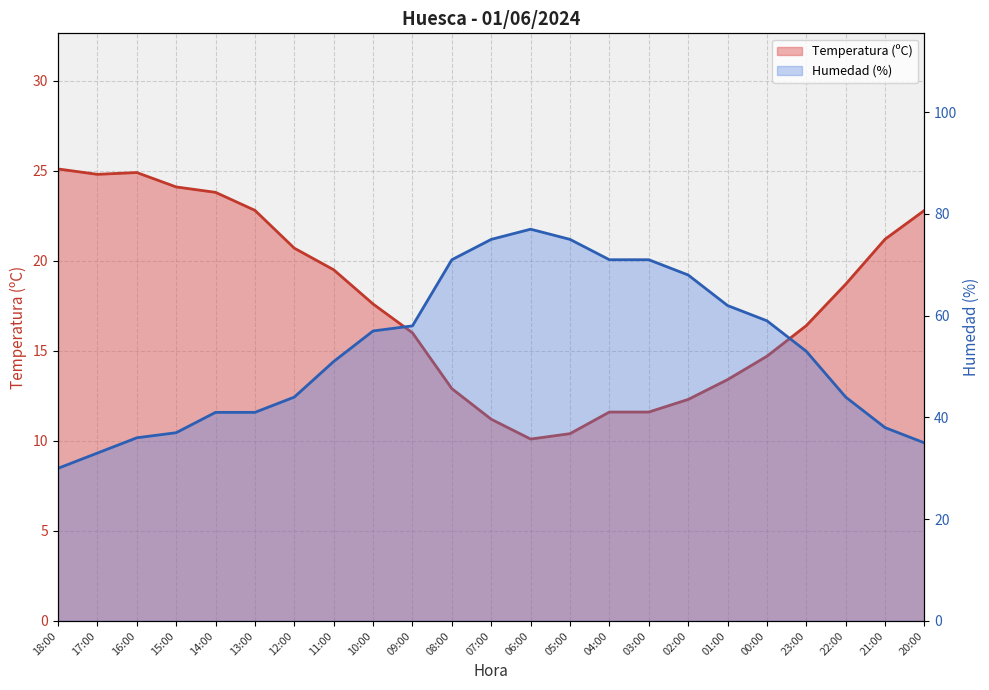

At which label is Temperatura (ºC) closest to 17?

10:00